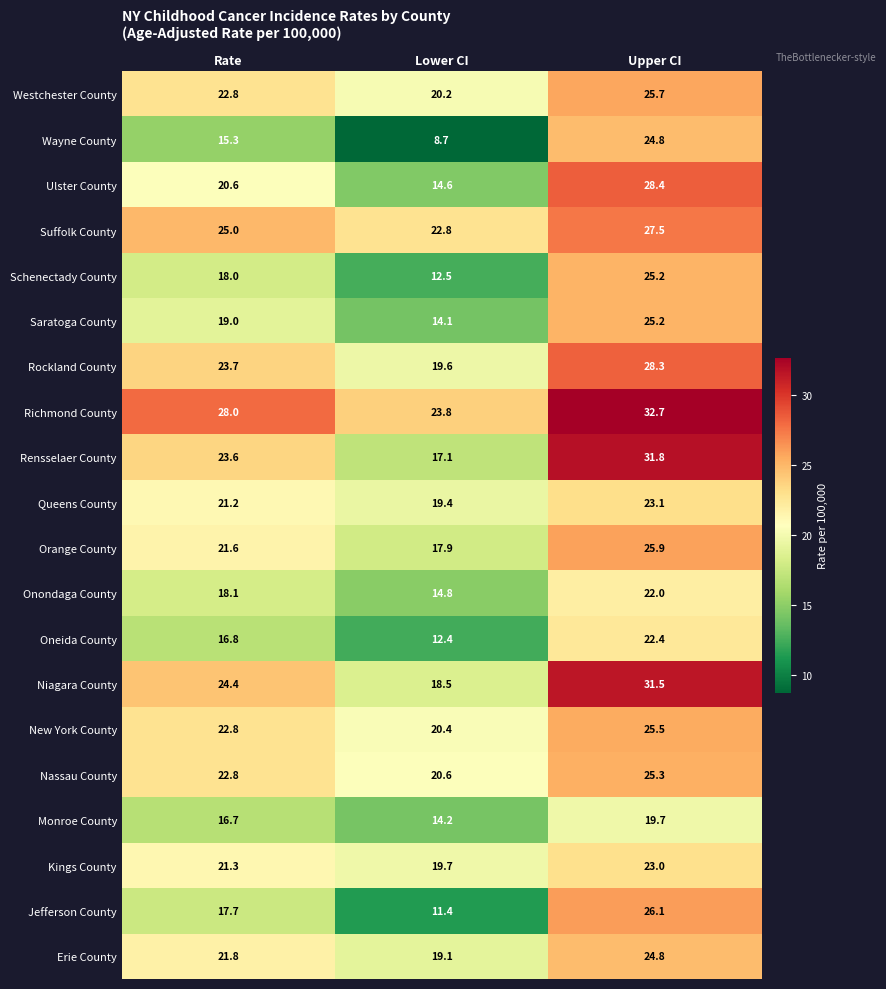

List the labels in order of Jefferson County value, smallest first.

Lower CI, Rate, Upper CI